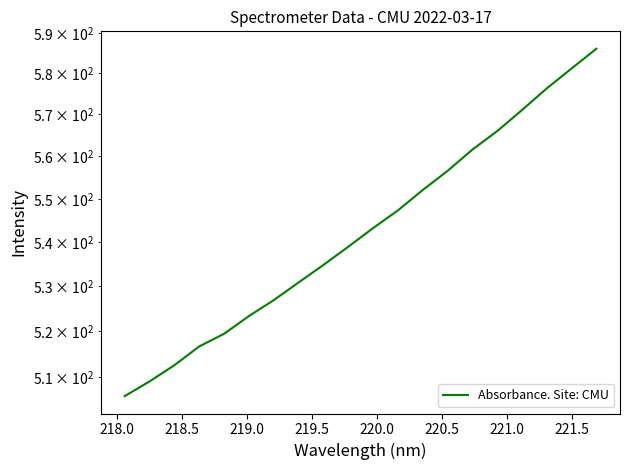

What is the average value?

543.0